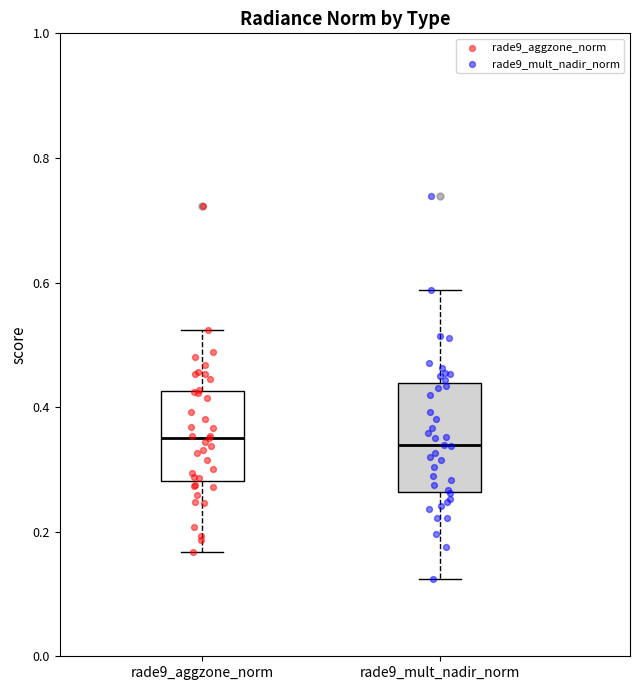

Reading left to right, transcribe this box plot: for each box, give where its median line is, the range the box spans, and where its two whiskers end, as read against the y-axis. The values are not printed on the chart, so give them approximately, as read against the axis.

rade9_aggzone_norm: median 0.36, box 0.28 to 0.42, whiskers 0.16 to 0.52
rade9_mult_nadir_norm: median 0.34, box 0.26 to 0.44, whiskers 0.12 to 0.58